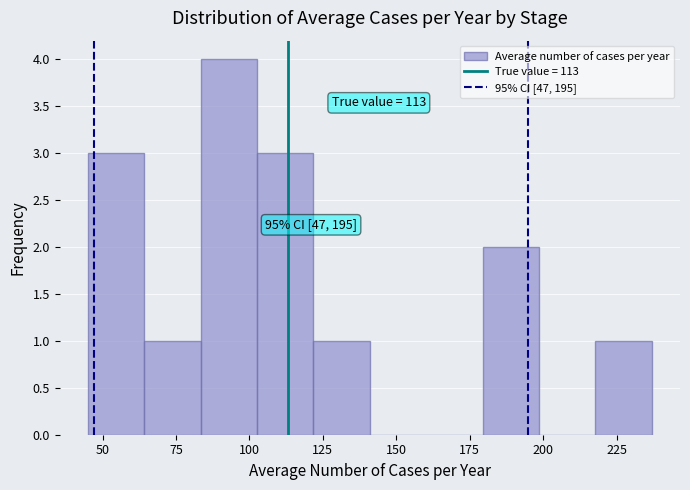

Read against the x-axis, roughly where is the centre of the tallest bar?

95